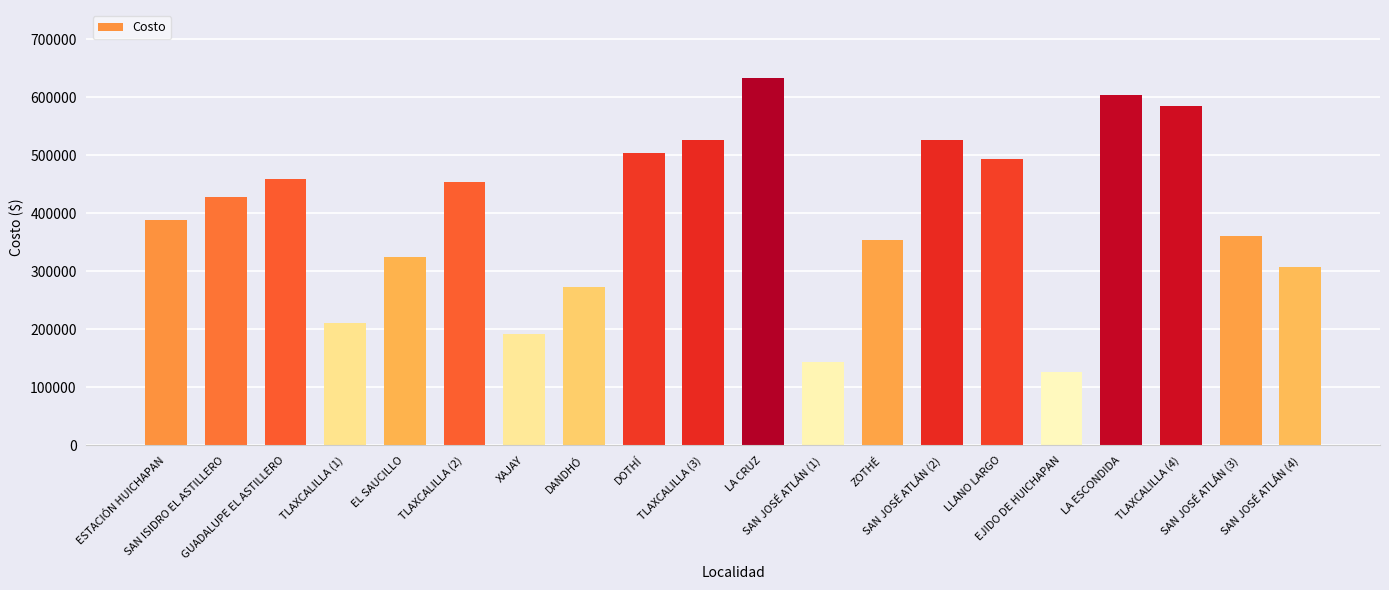

At which category does the chart reach its peak across all series?

LA CRUZ